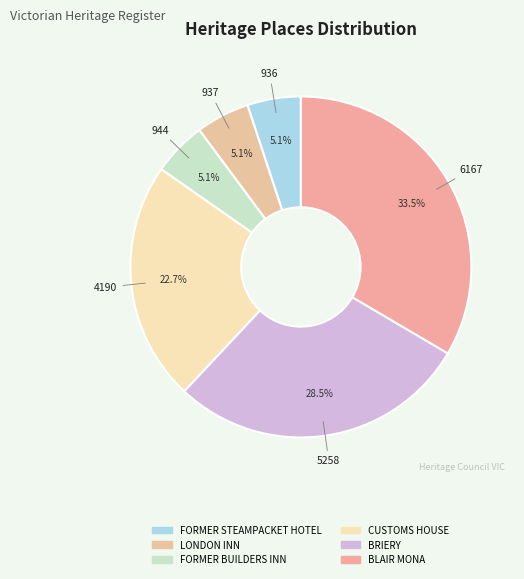

Does any single category account for the majority?

No